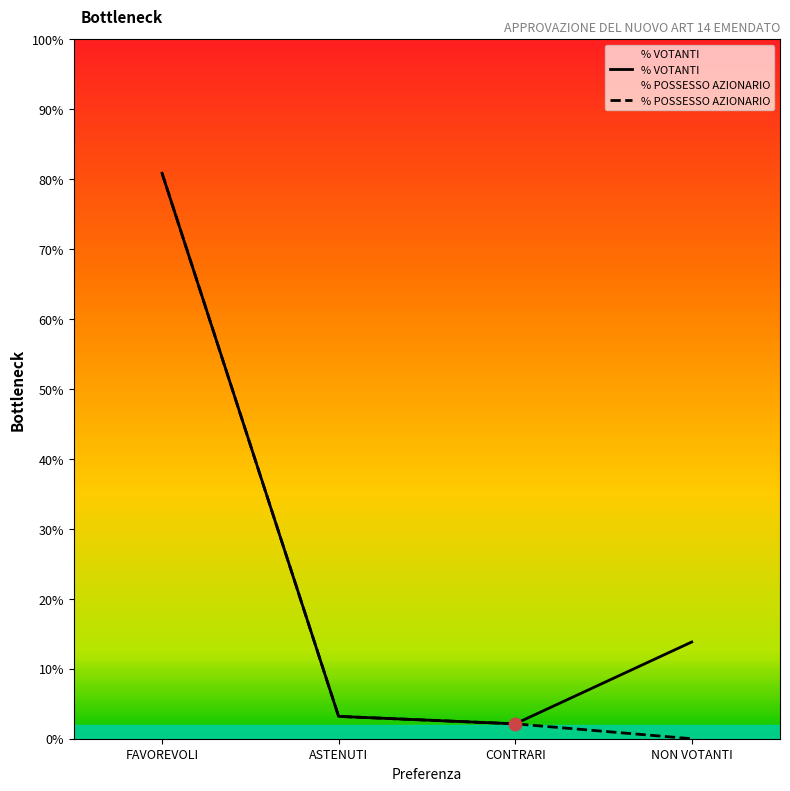

Which series reaches the minimum Y coordinate?

% POSSESSO AZIONARIO